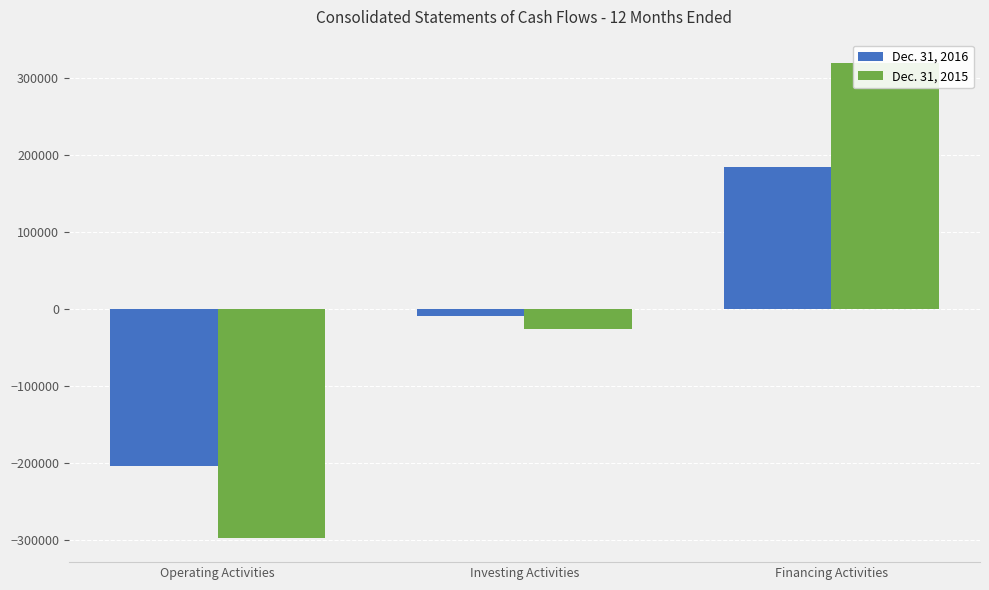

What is the sum of the Dec. 31, 2016 values at Investing Activities and Operating Activities?

-213284